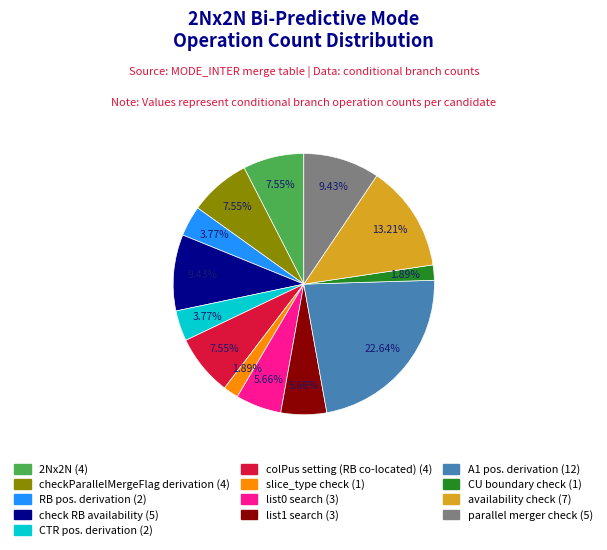

How many slices are in this pie chart?

13